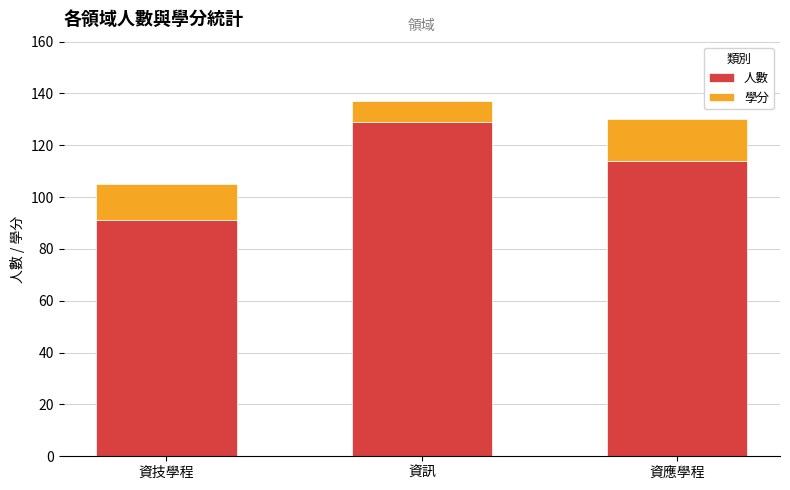

At which category is the sum across all series the highest?

資訊